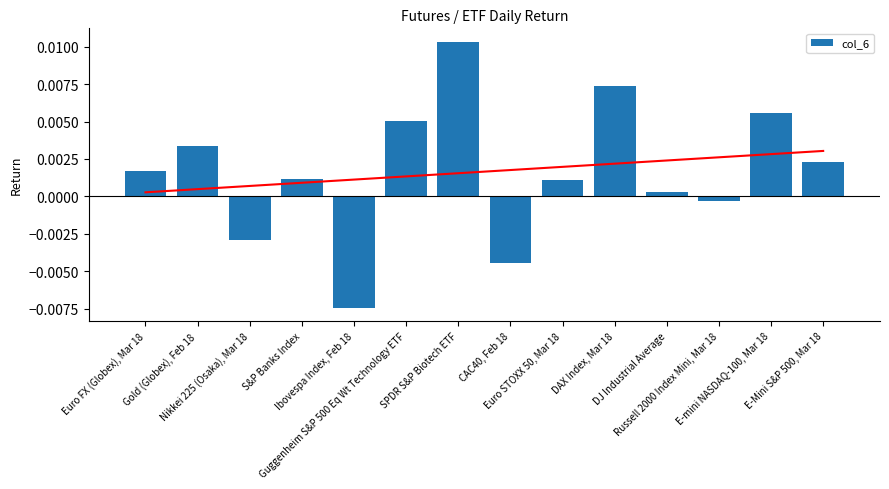

Rank the categories by value from highest to lowest.

SPDR S&P Biotech ETF, DAX Index, Mar 18, E-mini NASDAQ-100, Mar 18, Guggenheim S&P 500 Eq Wt Technology ETF, Gold (Globex), Feb 18, E-Mini S&P 500, Mar 18, Euro FX (Globex), Mar 18, S&P Banks Index, Euro STOXX 50, Mar 18, DJ Industrial Average, Russell 2000 Index Mini, Mar 18, Nikkei 225 (Osaka), Mar 18, CAC40, Feb 18, Ibovespa Index, Feb 18